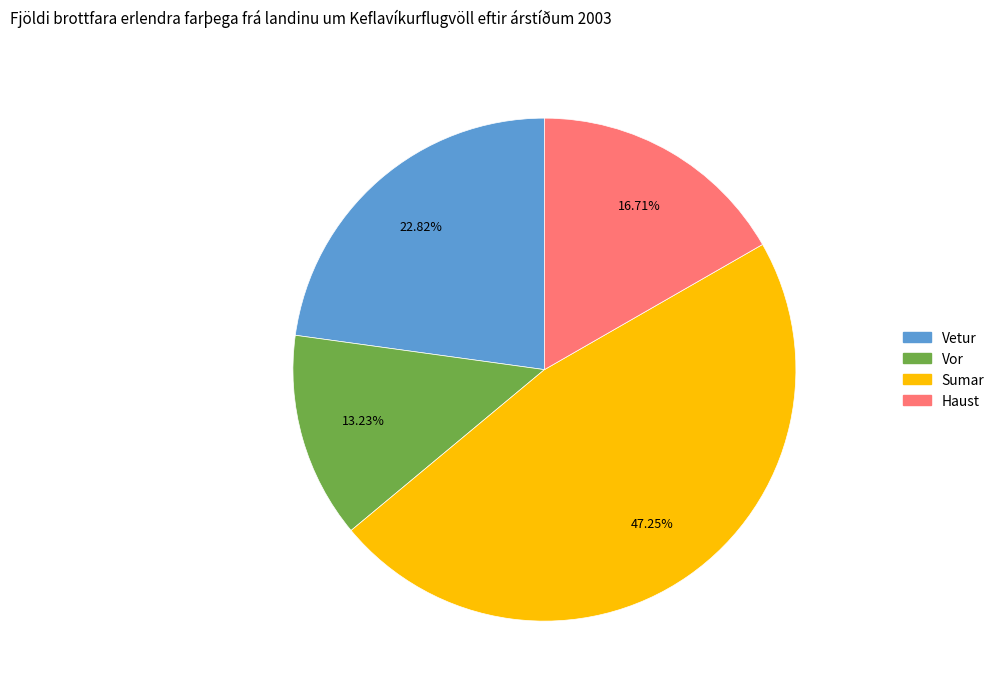

Which slice is the smallest?

Vor